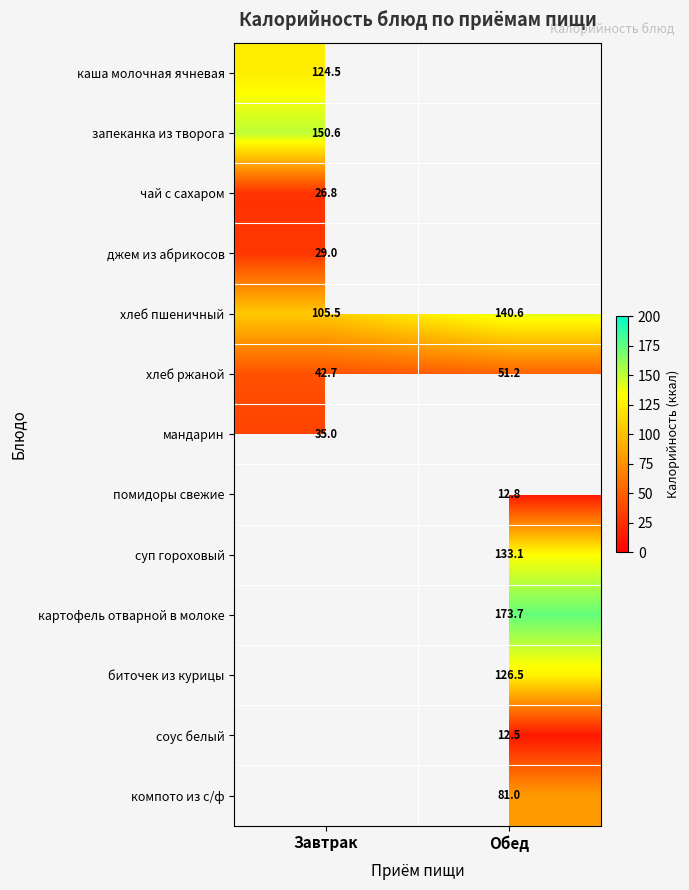

What is the greatest value displayed?

173.7